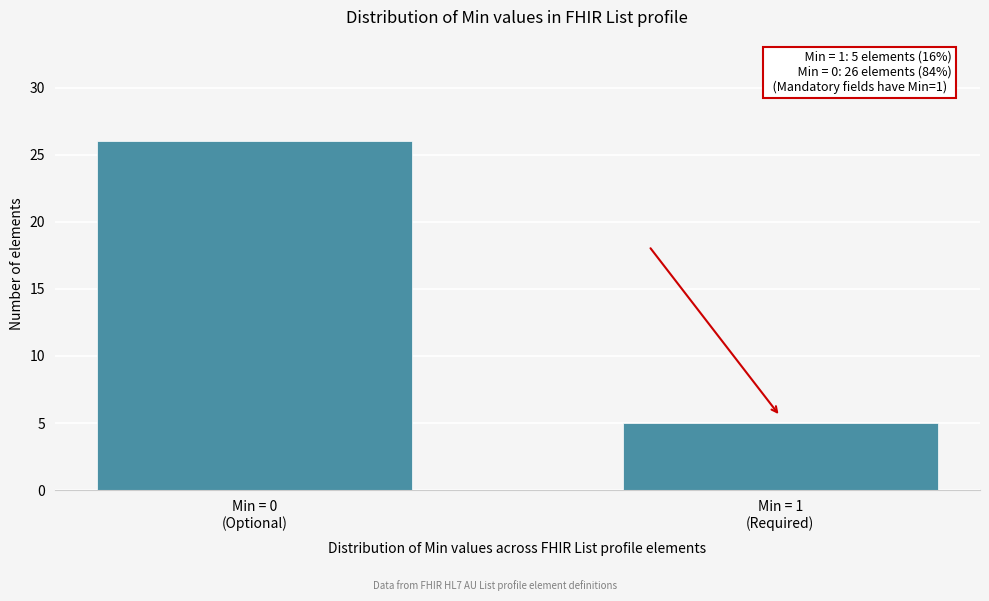

Reading left to right, transcribe all the data shown in this chart.

26	5